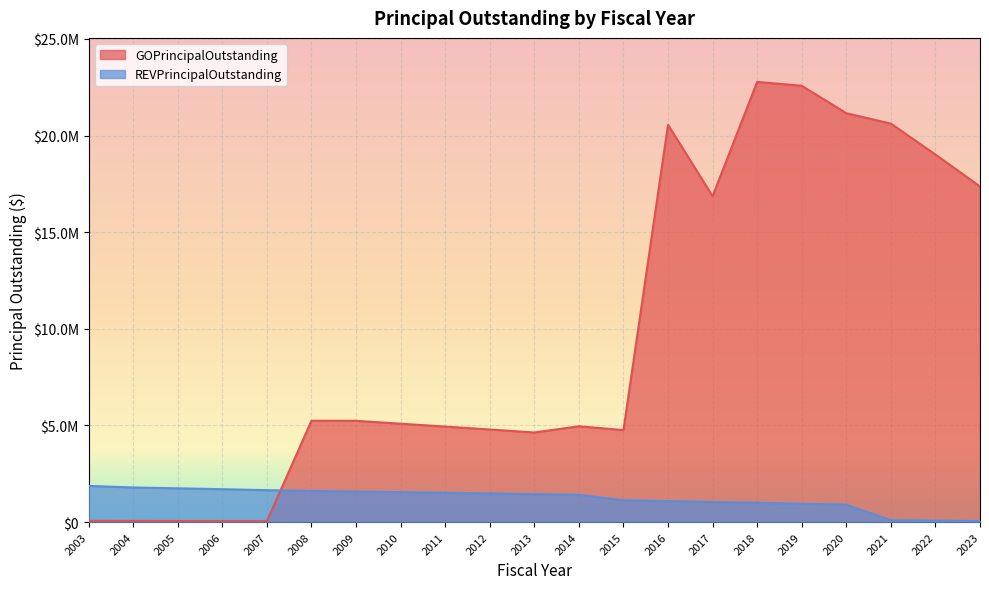

What is the average value of the REVPrincipalOutstanding series?

1220956